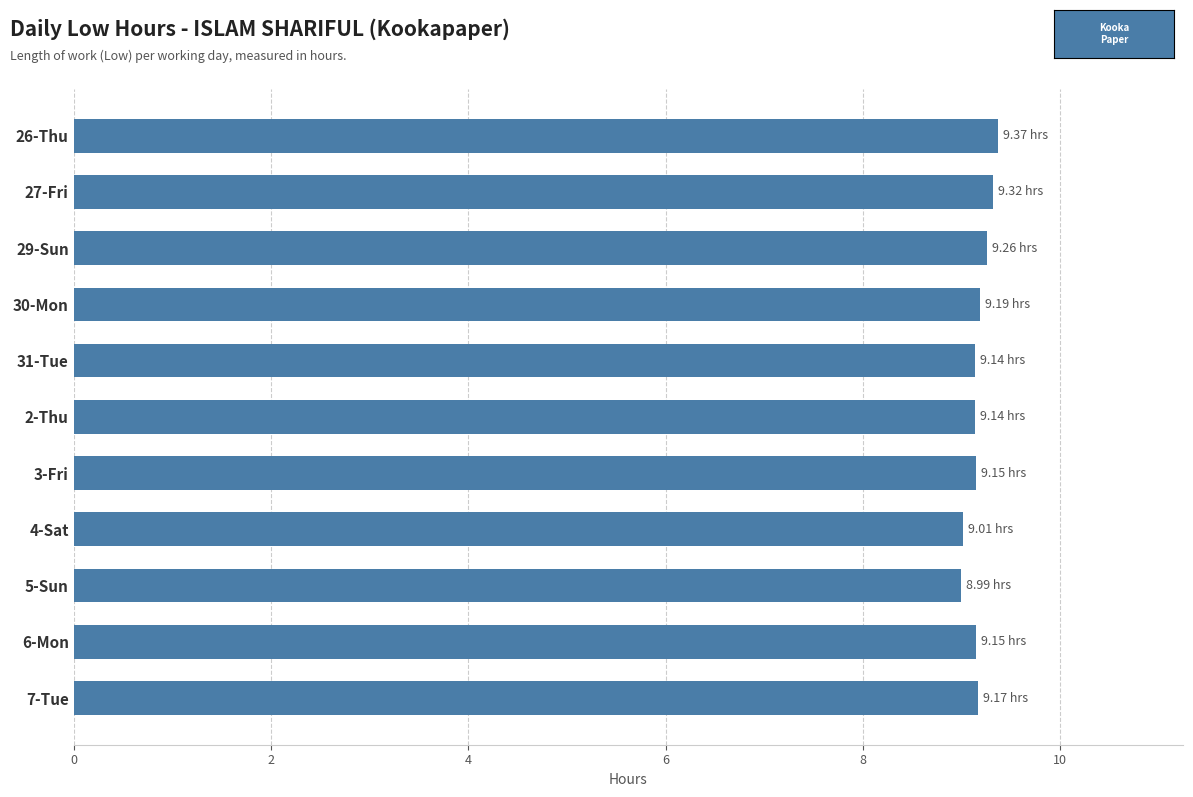

Approximately how many times larger is the value at 7-Tue compared to 30-Mon?

1.0